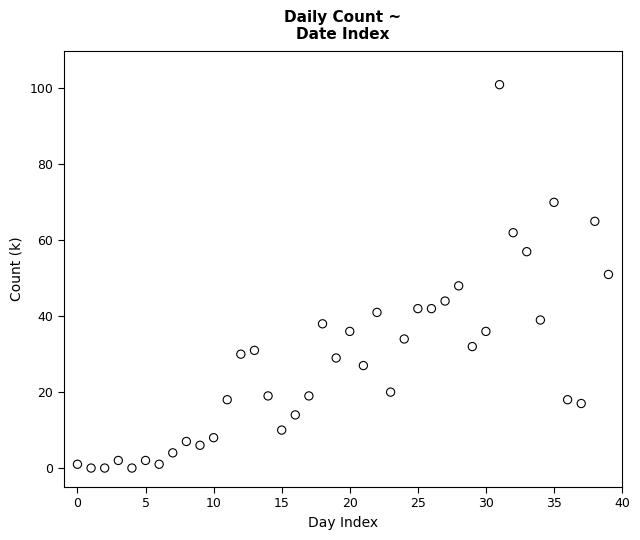

What is the range of Y values (max minus min)?

101